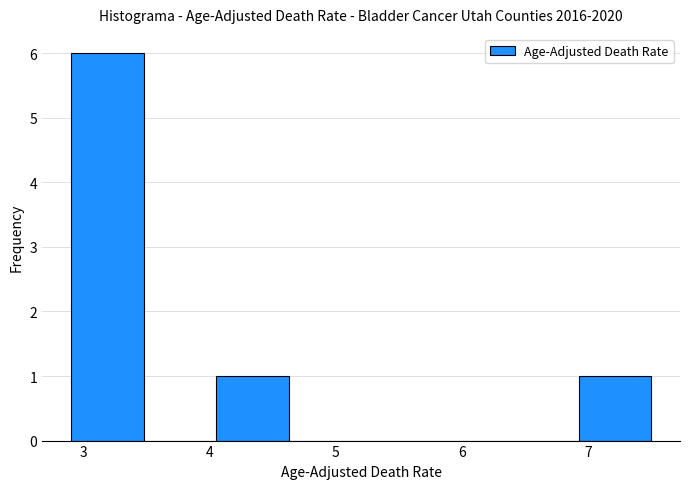

Which range on the x-axis has the tallest bar?

2.9 to 3.5